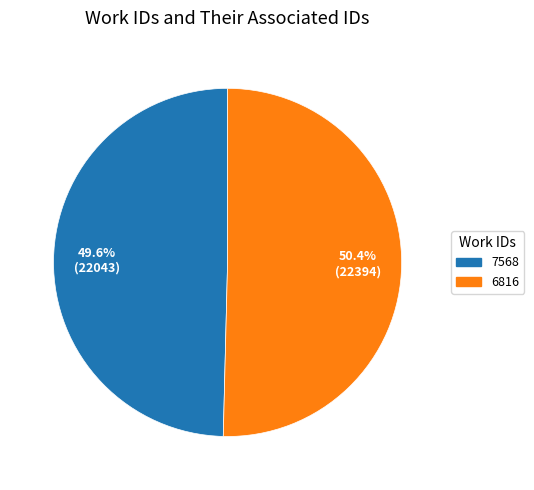

How many segments does this pie chart have?

2